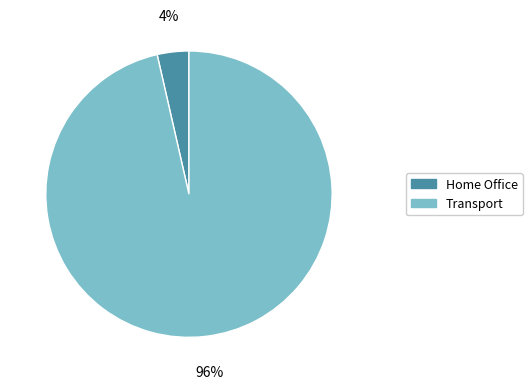

Is it true that Transport is 96% of the pie?

True